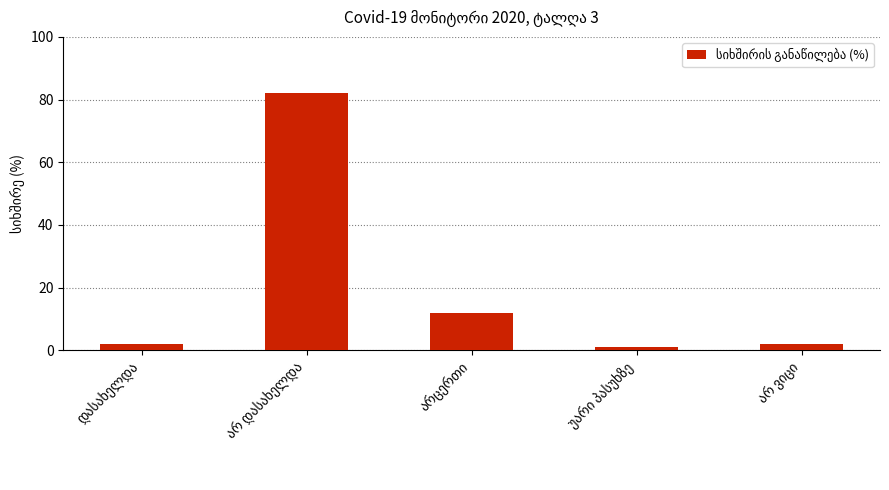

What is the average value?

20